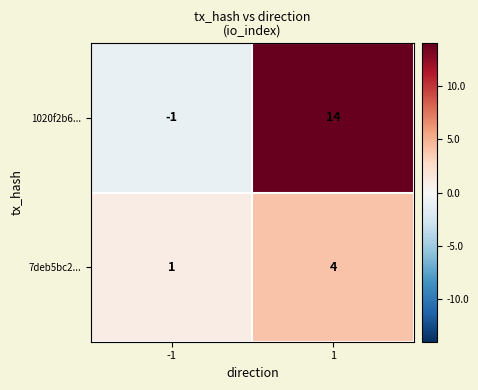

What is the greatest value displayed?

14